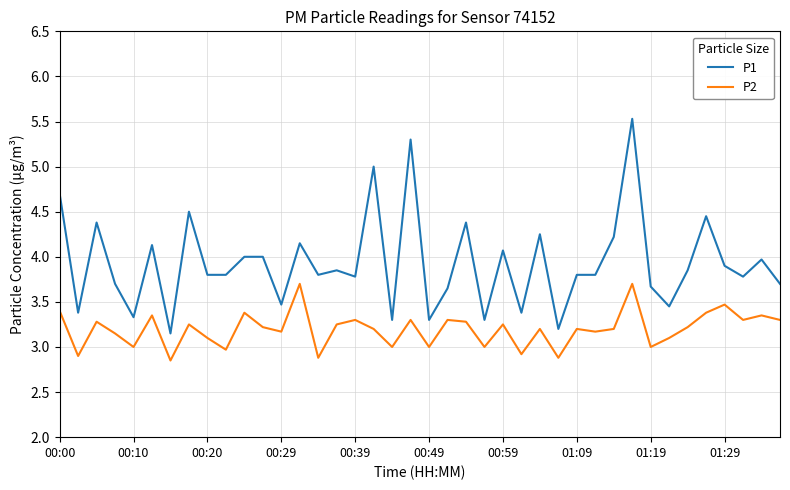

True or false: P2 and P1 intersect in this chart.

False